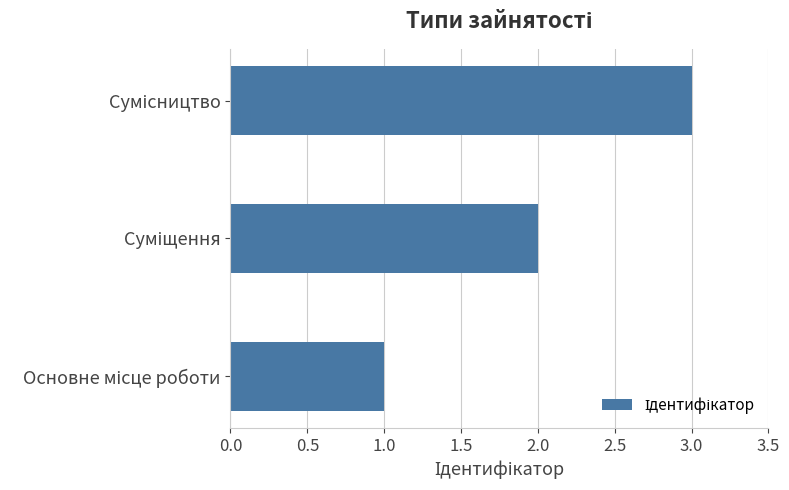

Are the bars horizontal?

Yes